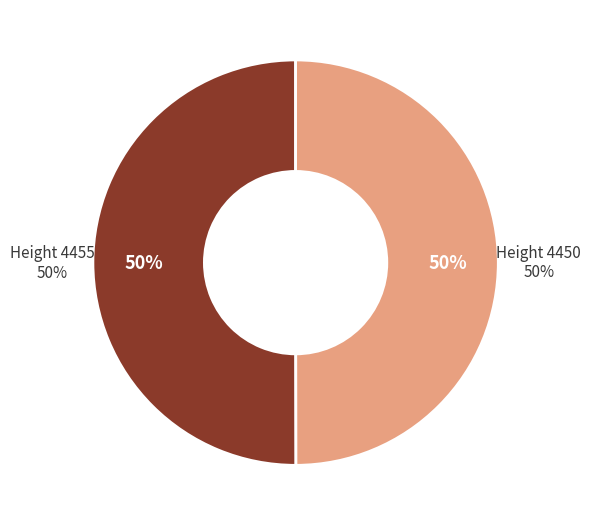

To the nearest percent, what is the combined percentage of 4450 and 4455?

100%